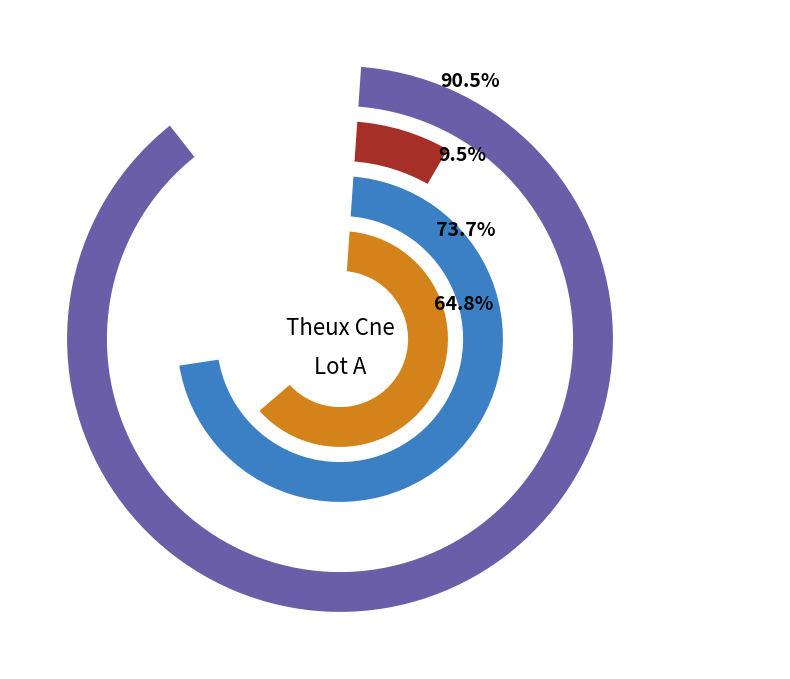

Does any single category account for the majority?

Yes